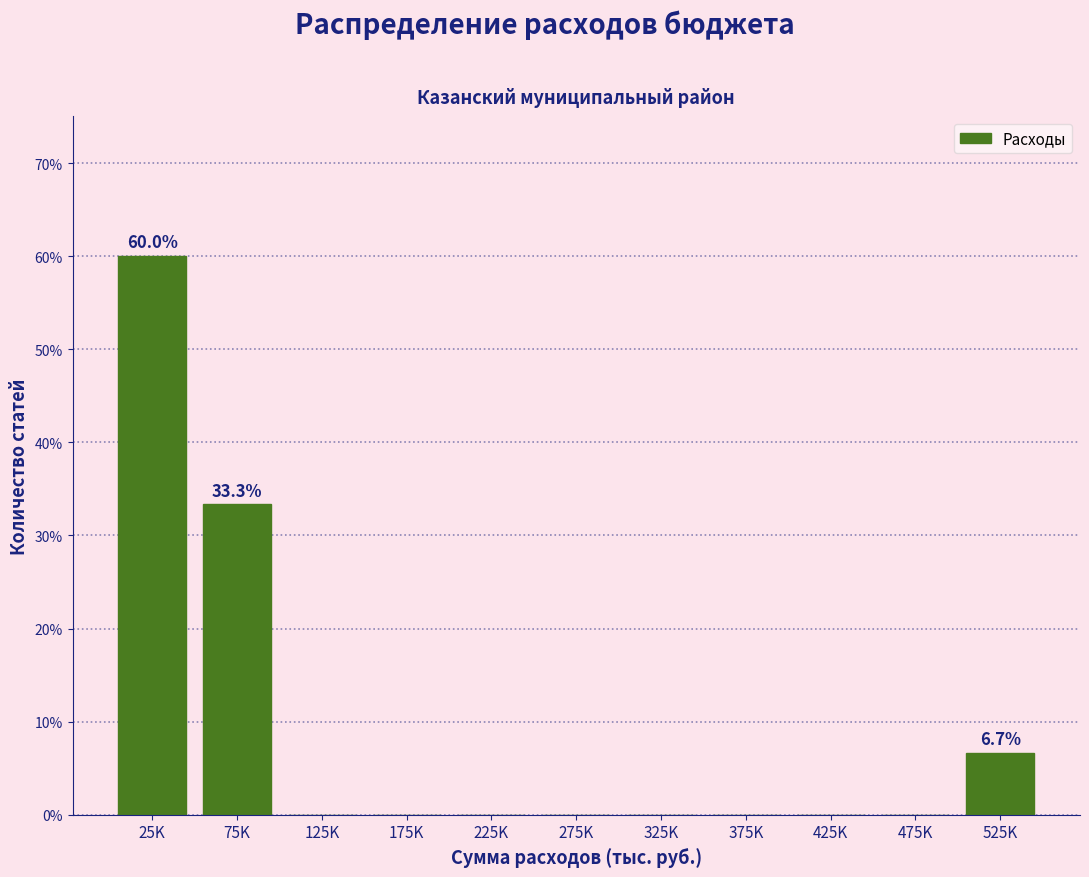

Between 525K and 375K, which is larger?

525K